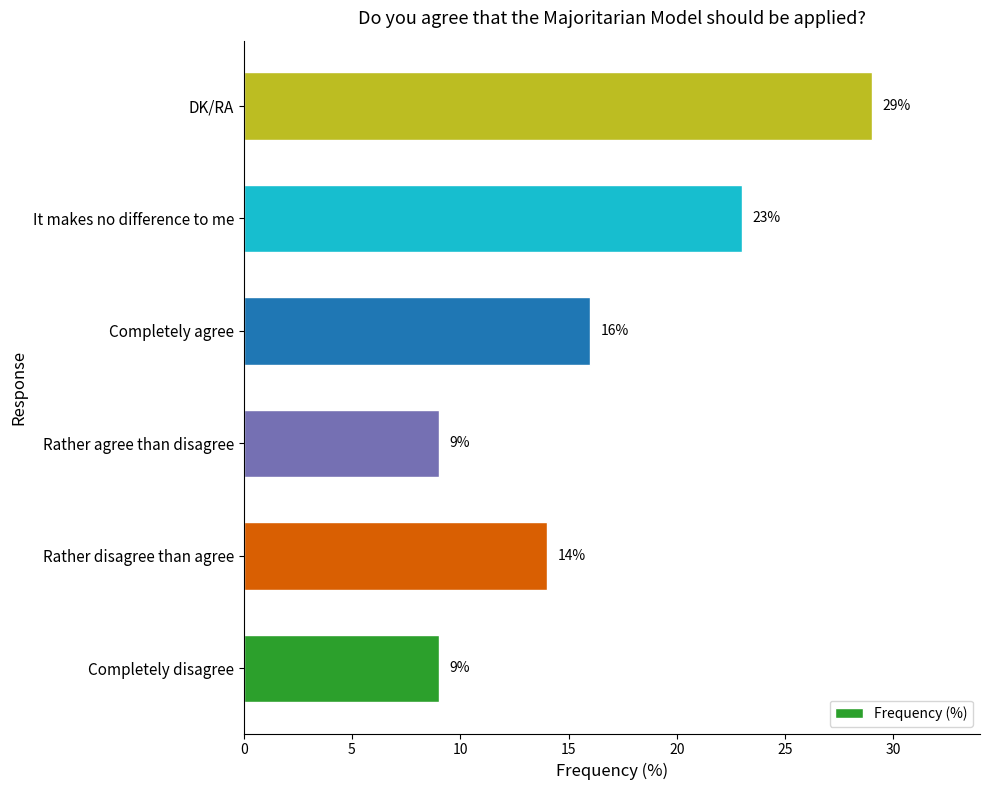

Approximately how many times larger is the value at Rather agree than disagree compared to It makes no difference to me?

0.4